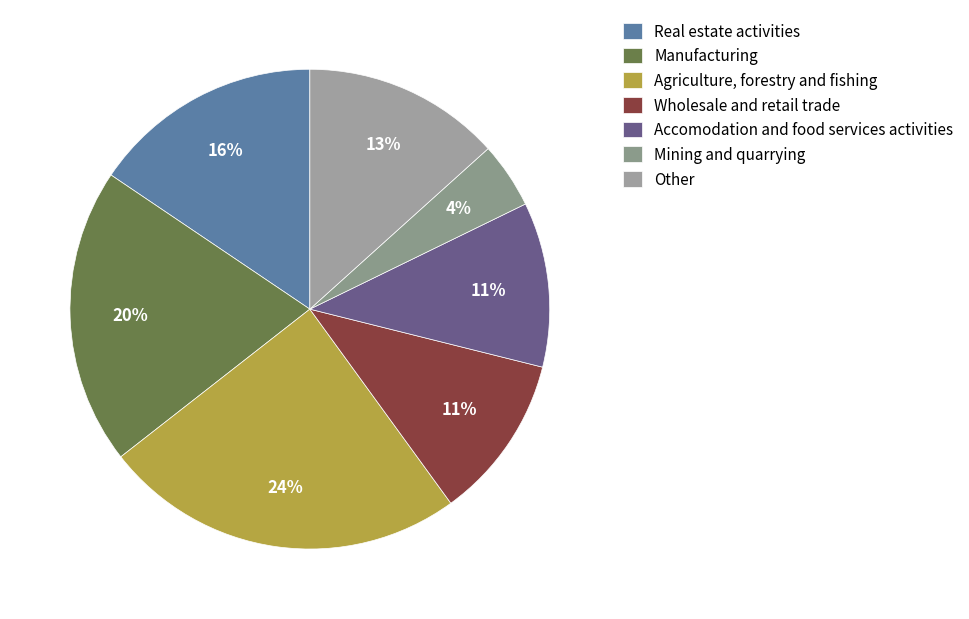

How many slices are in this pie chart?

7